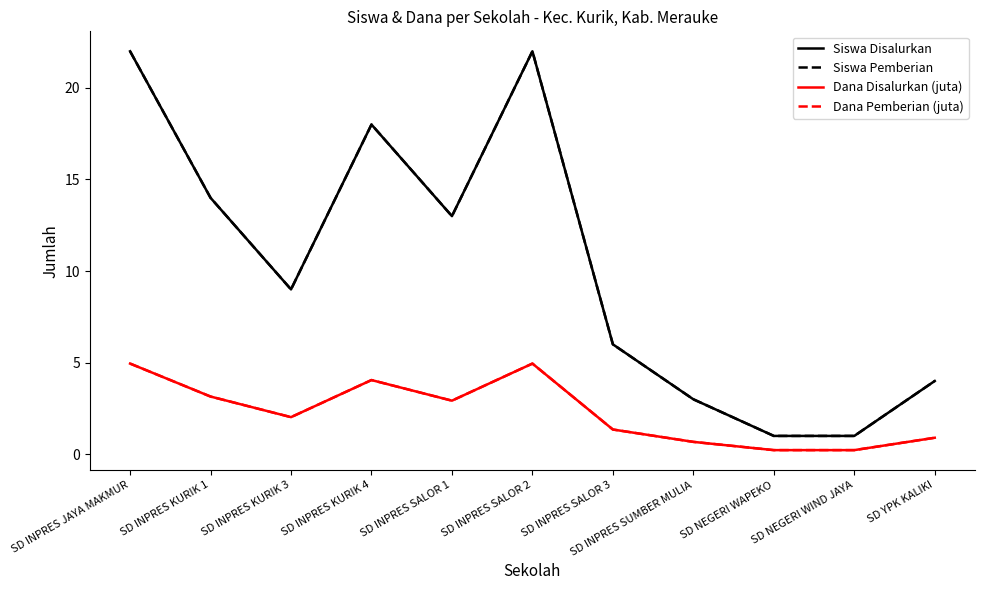

Reading left to right, what are all the values shown in this chart?

Siswa Disalurkan: SD INPRES JAYA MAKMUR=22.0	SD INPRES KURIK 1=14.0	SD INPRES KURIK 3=9.0	SD INPRES KURIK 4=18.0	SD INPRES SALOR 1=13.0	SD INPRES SALOR 2=22.0	SD INPRES SALOR 3=6.0	SD INPRES SUMBER MULIA=3.0	SD NEGERI WAPEKO=1.0	SD NEGERI WIND JAYA=1.0	SD YPK KALIKI=4.0
Siswa Pemberian: SD INPRES JAYA MAKMUR=22.0	SD INPRES KURIK 1=14.0	SD INPRES KURIK 3=9.0	SD INPRES KURIK 4=18.0	SD INPRES SALOR 1=13.0	SD INPRES SALOR 2=22.0	SD INPRES SALOR 3=6.0	SD INPRES SUMBER MULIA=3.0	SD NEGERI WAPEKO=1.0	SD NEGERI WIND JAYA=1.0	SD YPK KALIKI=4.0
Dana Disalurkan (juta): SD INPRES JAYA MAKMUR=5.0	SD INPRES KURIK 1=3.1	SD INPRES KURIK 3=2.0	SD INPRES KURIK 4=4.0	SD INPRES SALOR 1=2.9	SD INPRES SALOR 2=5.0	SD INPRES SALOR 3=1.4	SD INPRES SUMBER MULIA=0.7	SD NEGERI WAPEKO=0.2	SD NEGERI WIND JAYA=0.2	SD YPK KALIKI=0.9
Dana Pemberian (juta): SD INPRES JAYA MAKMUR=5.0	SD INPRES KURIK 1=3.1	SD INPRES KURIK 3=2.0	SD INPRES KURIK 4=4.0	SD INPRES SALOR 1=2.9	SD INPRES SALOR 2=5.0	SD INPRES SALOR 3=1.4	SD INPRES SUMBER MULIA=0.7	SD NEGERI WAPEKO=0.2	SD NEGERI WIND JAYA=0.2	SD YPK KALIKI=0.9